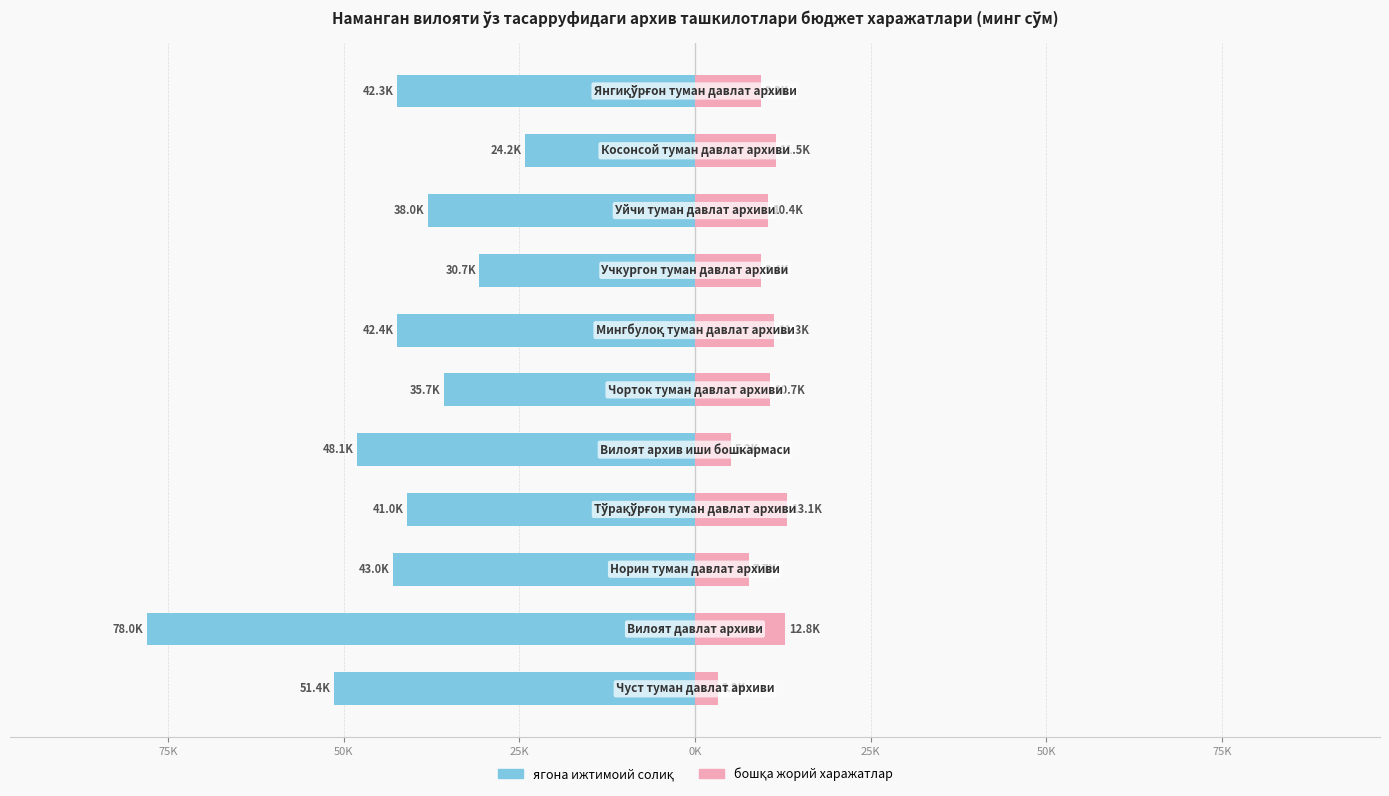

Which series has the widest spread of values?

ягона ижтимоий солиқ